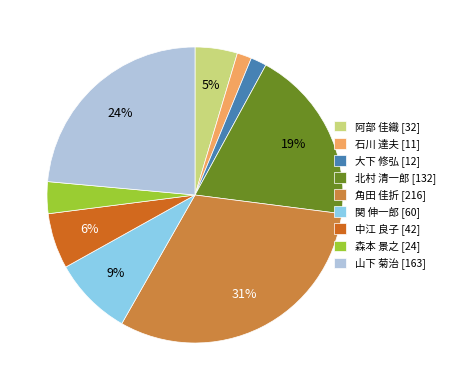

To the nearest percent, what is the average slice percentage?

11%